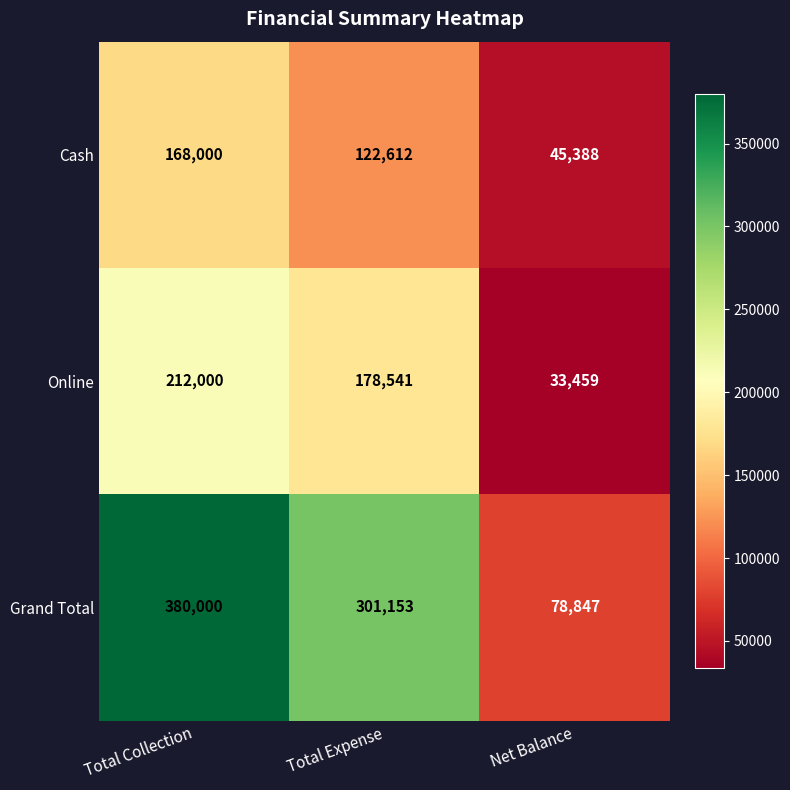

How many categories are shown in the chart?

3